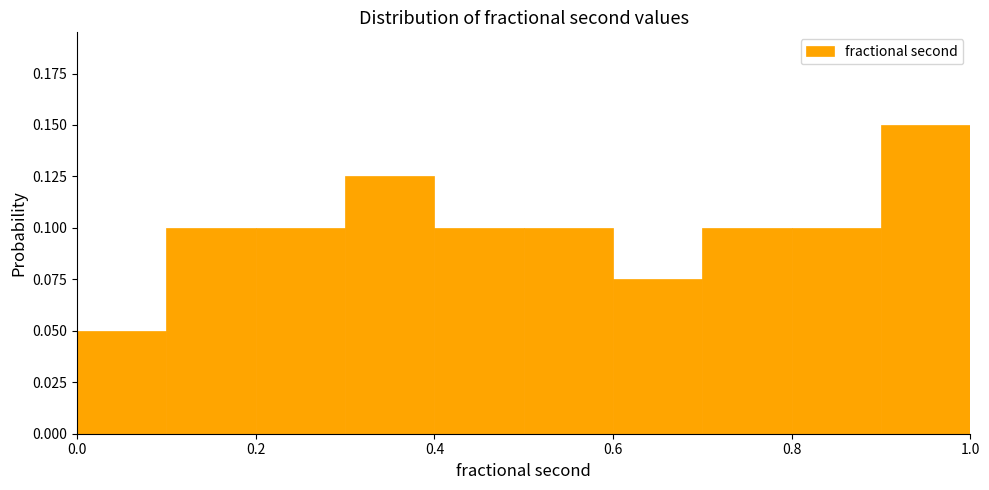

How tall is the bar that spans 0.4 to 0.5 on the x-axis? The values are not printed on the chart, so give them approximately, as read against the axis.

0.100